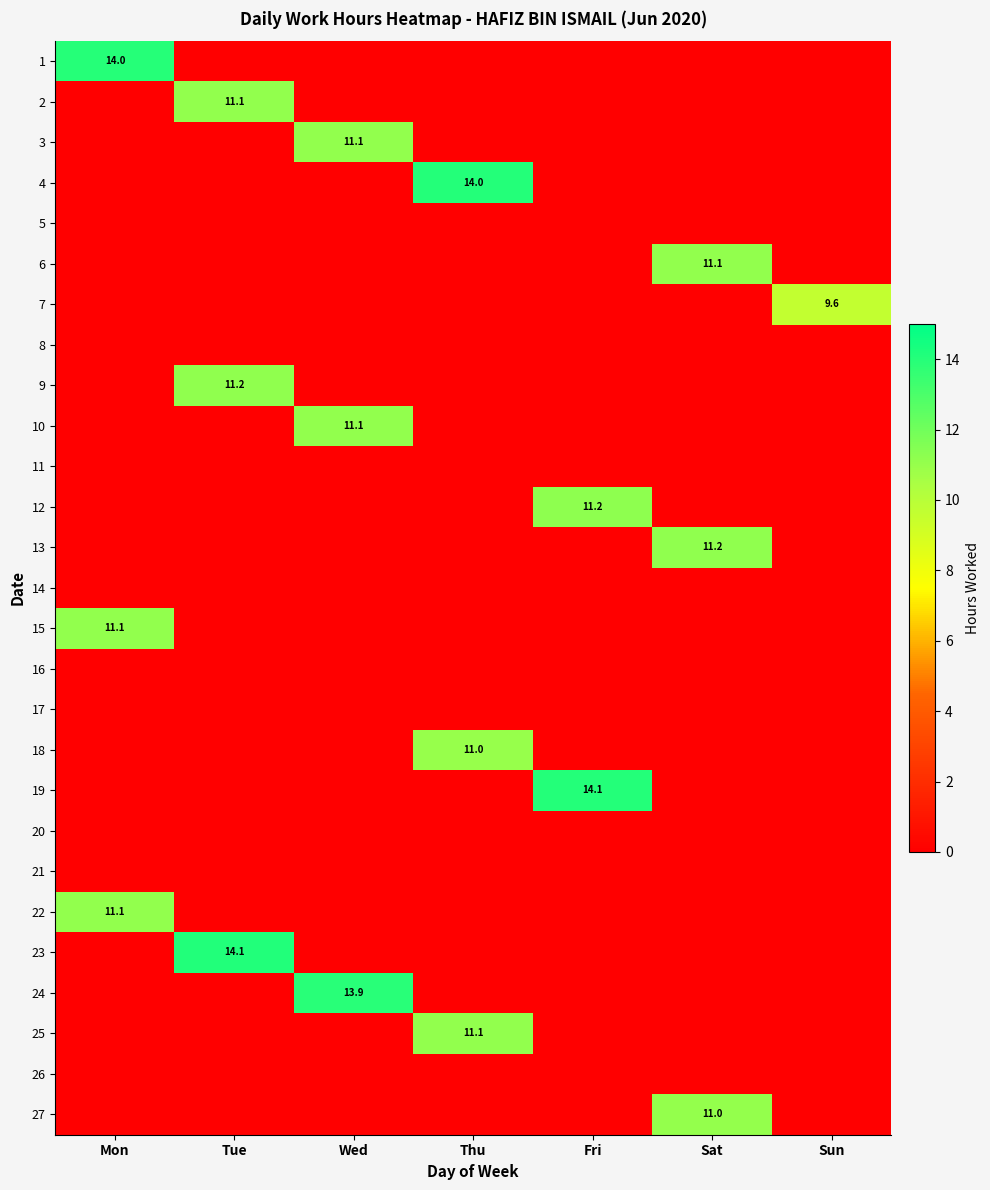

Which series has the widest spread of values?

23